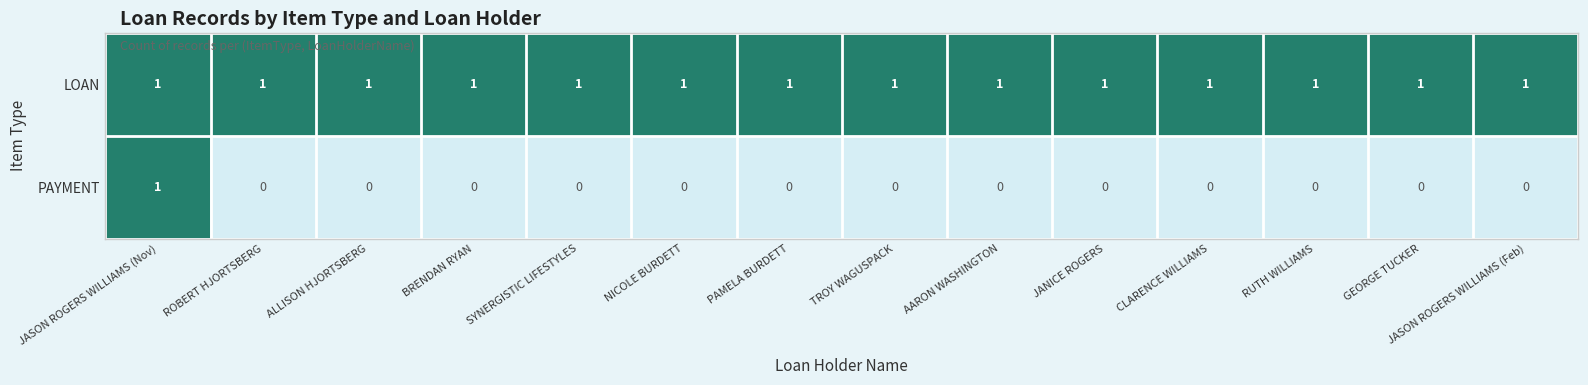

How many PAYMENT values are between 0 and 1?

14